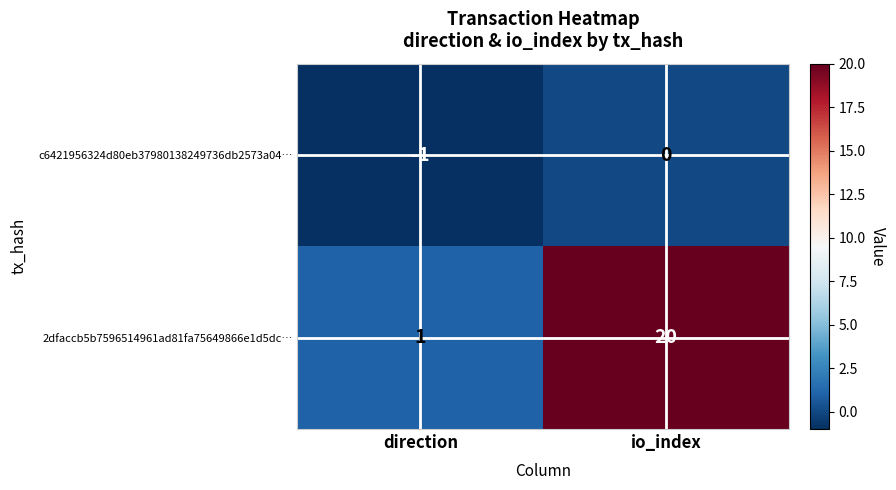

Reading left to right, extract all data points from this chart.

c6421956324d80eb37980138249736db2573a04…: -1	0
2dfaccb5b7596514961ad81fa75649866e1d5dc…: 1	20